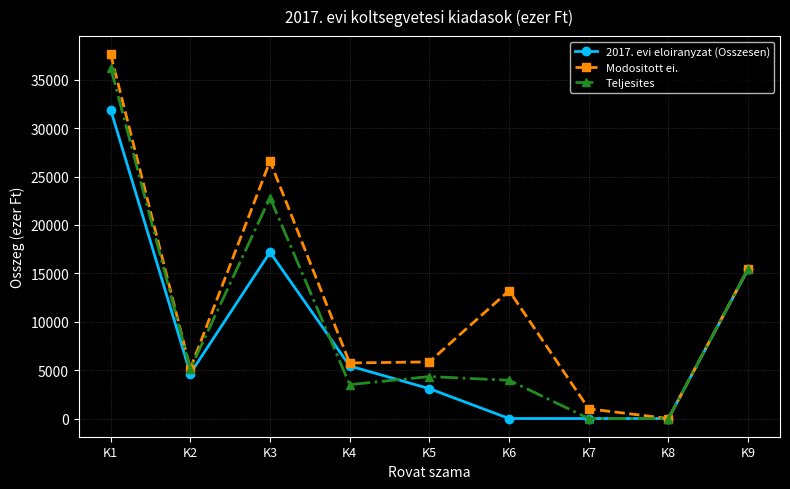

What is the value of the Teljesites point at the 9th from the left?

15502